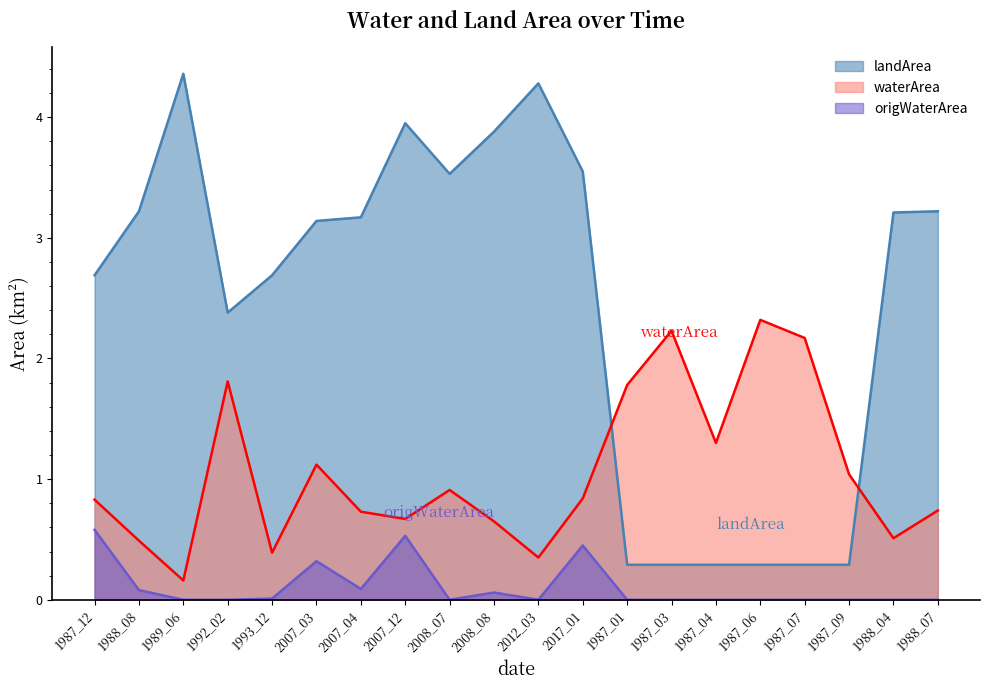

After their last crossing, which series has the higher values: waterArea or landArea?

landArea